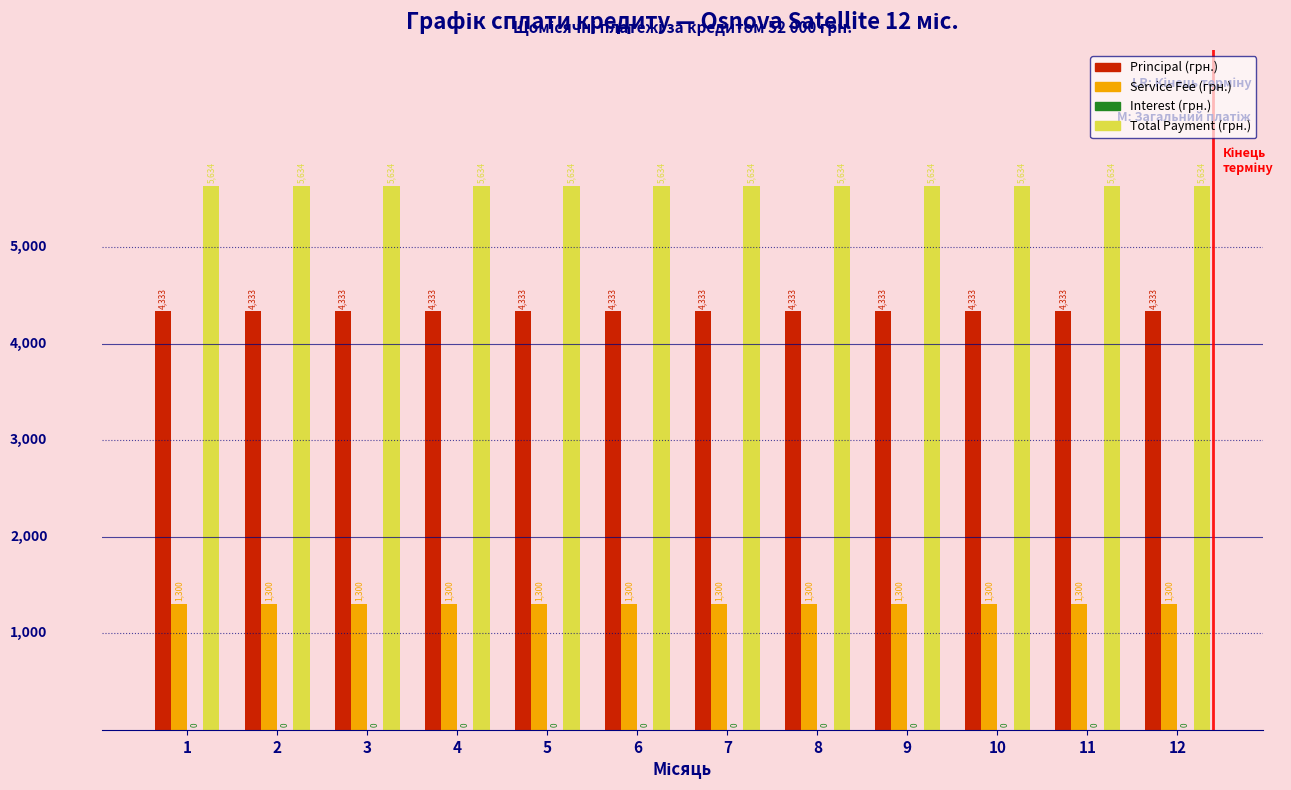

What is the highest value of the Total Payment (грн.) series?

5633.8